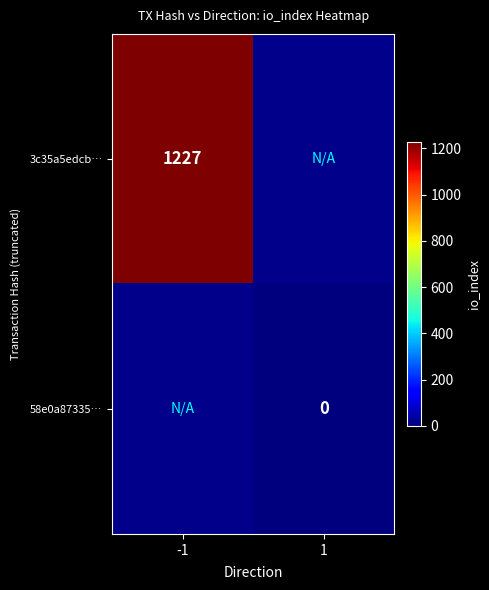

The 3c35a5edcb… series shows 1227 at -1. True or false?

True